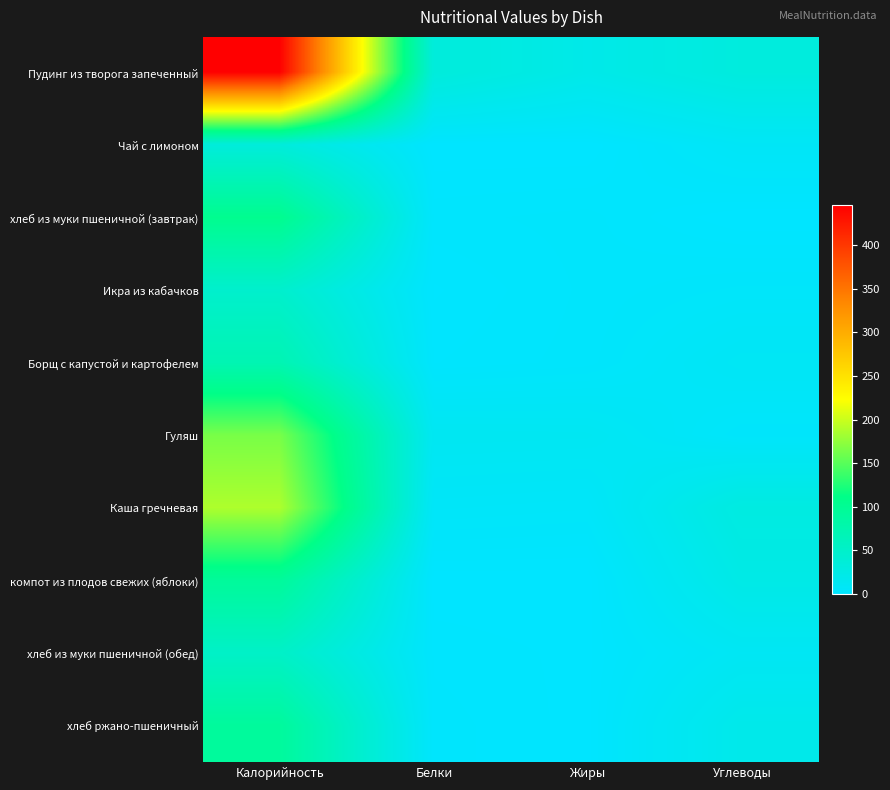

Between Углеводы and Белки, which is larger?

Белки